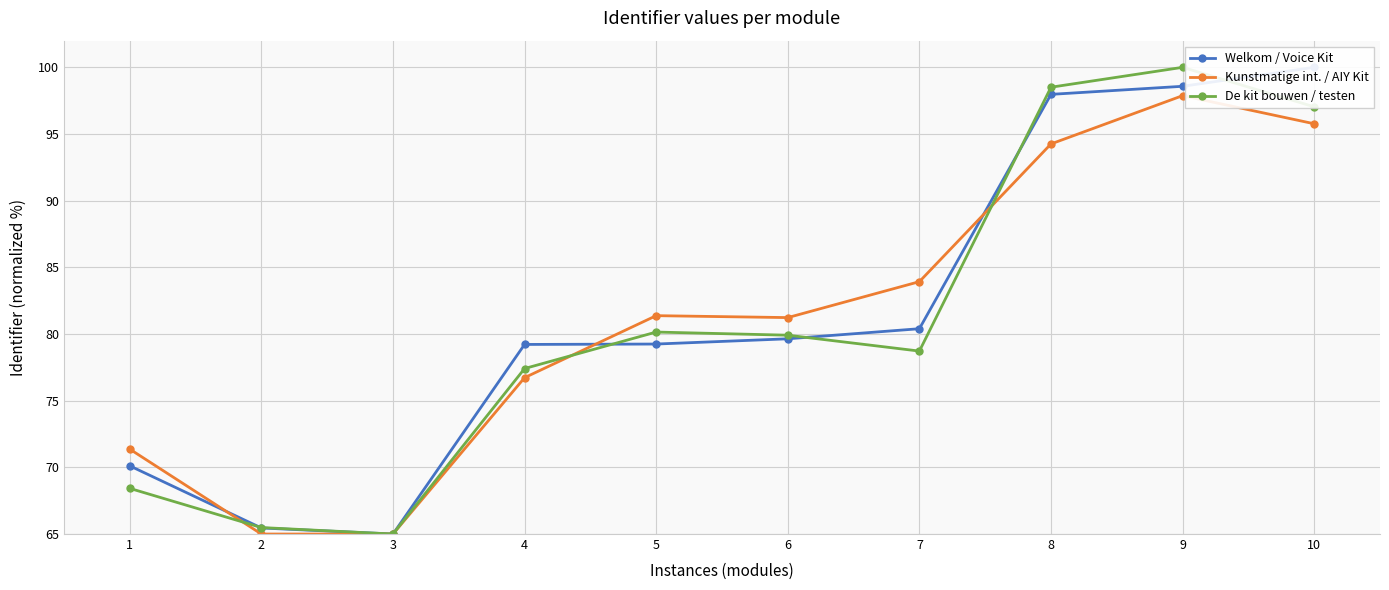

At how many categories does at least one series exceed 86?

3